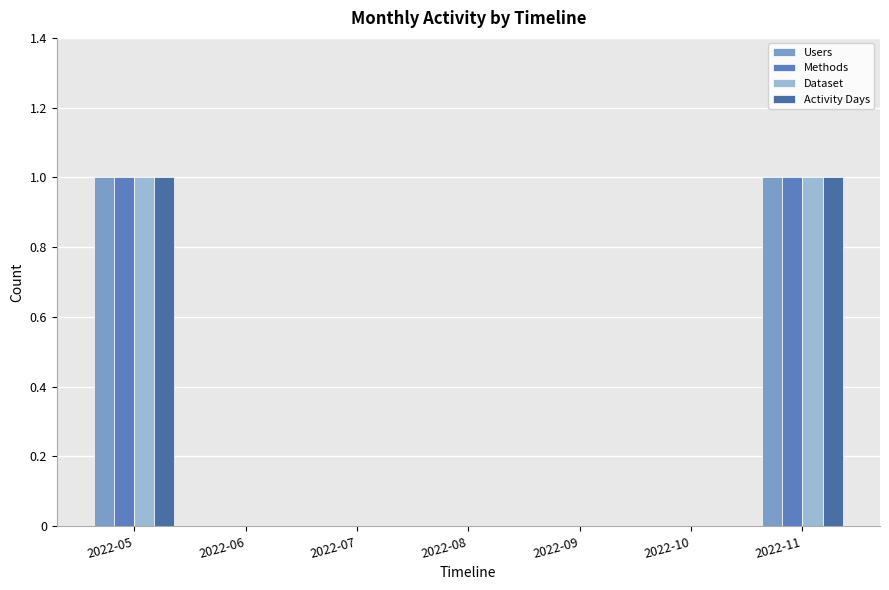

How many groups of bars are there?

7